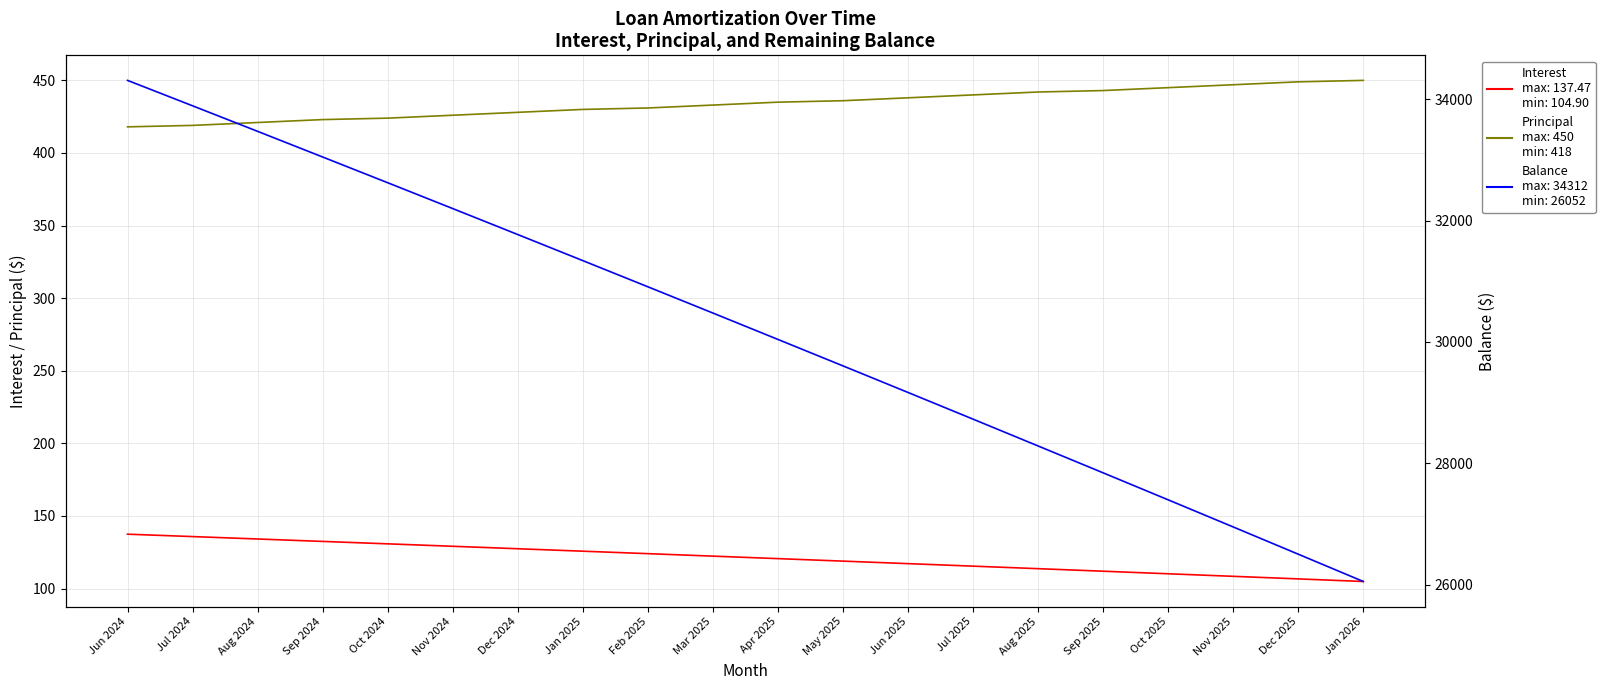

True or false: Interest and Balance cross at least once.

False